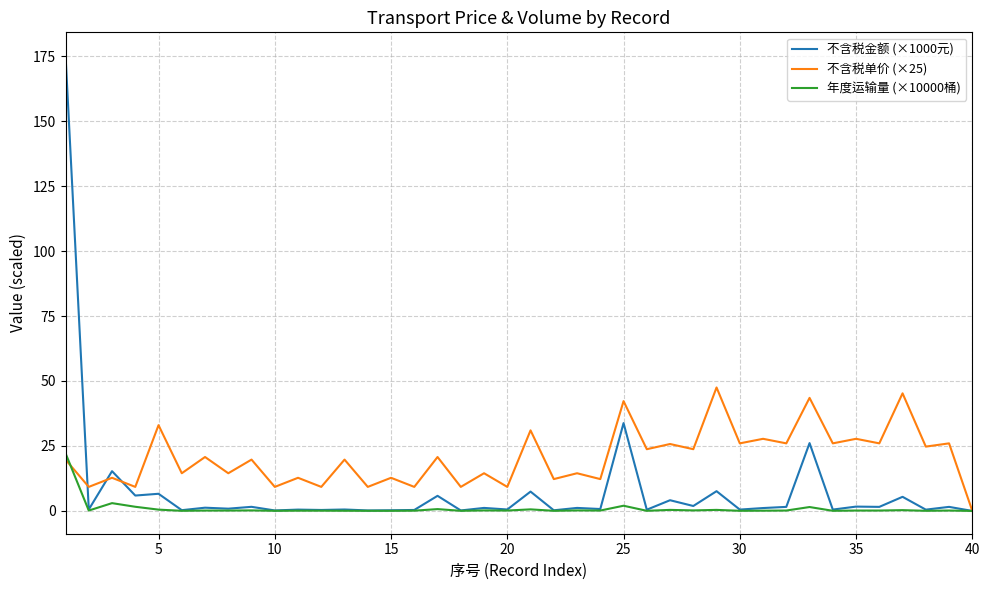

List the series in order of their peak value, highest first.

不含税金额 (×1000元), 不含税单价 (×25), 年度运输量 (×10000桶)